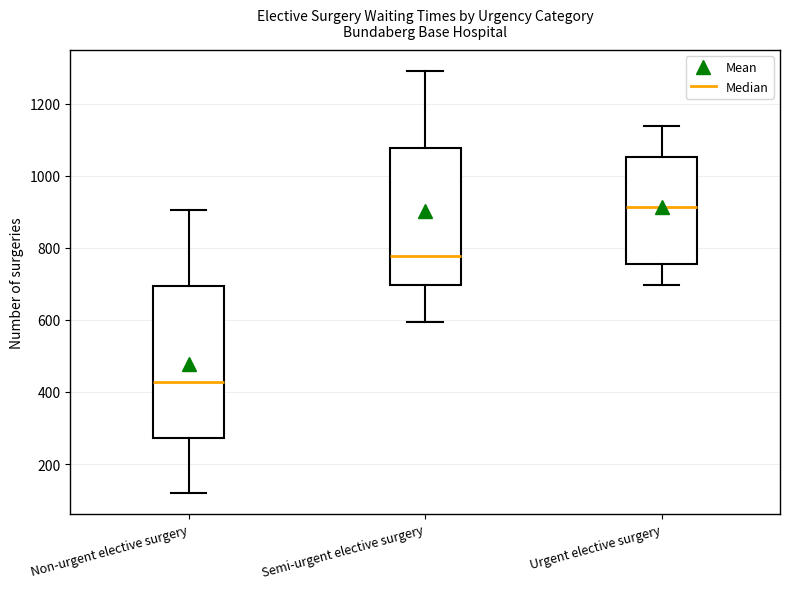

Where does the lower whisker of the box for Semi-urgent elective surgery end on the y-axis? The values are not printed on the chart, so give them approximately, as read against the axis.

600